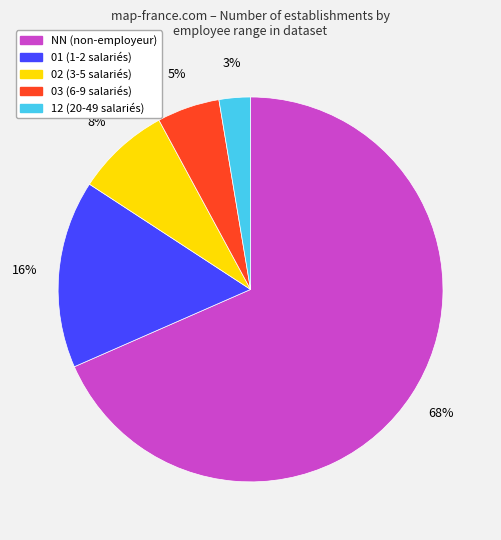

Do 02 and 01 together represent more than half of the pie?

No